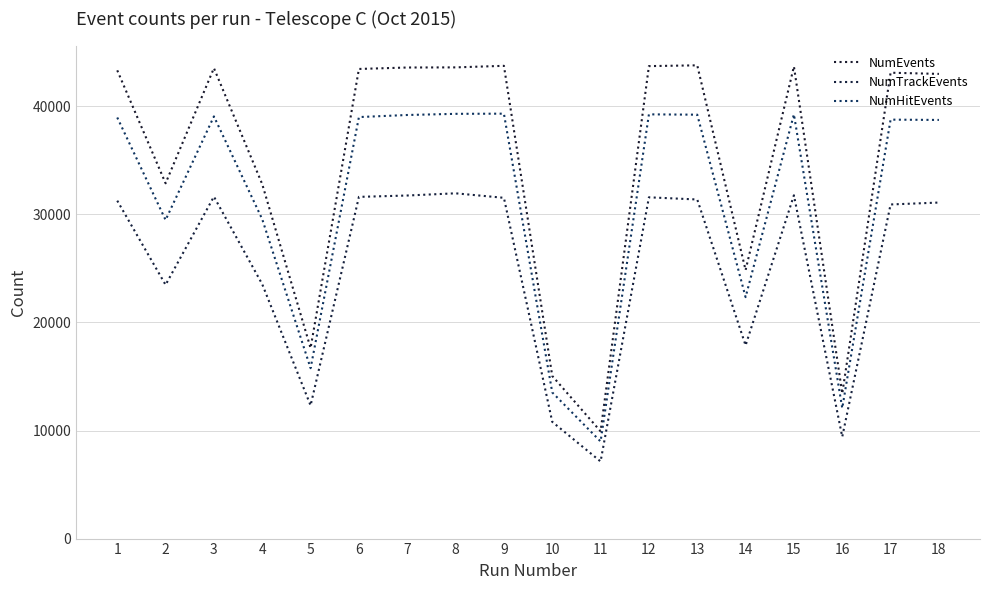

True or false: NumTrackEvents has more than 2 points higher than both neighbors.

True